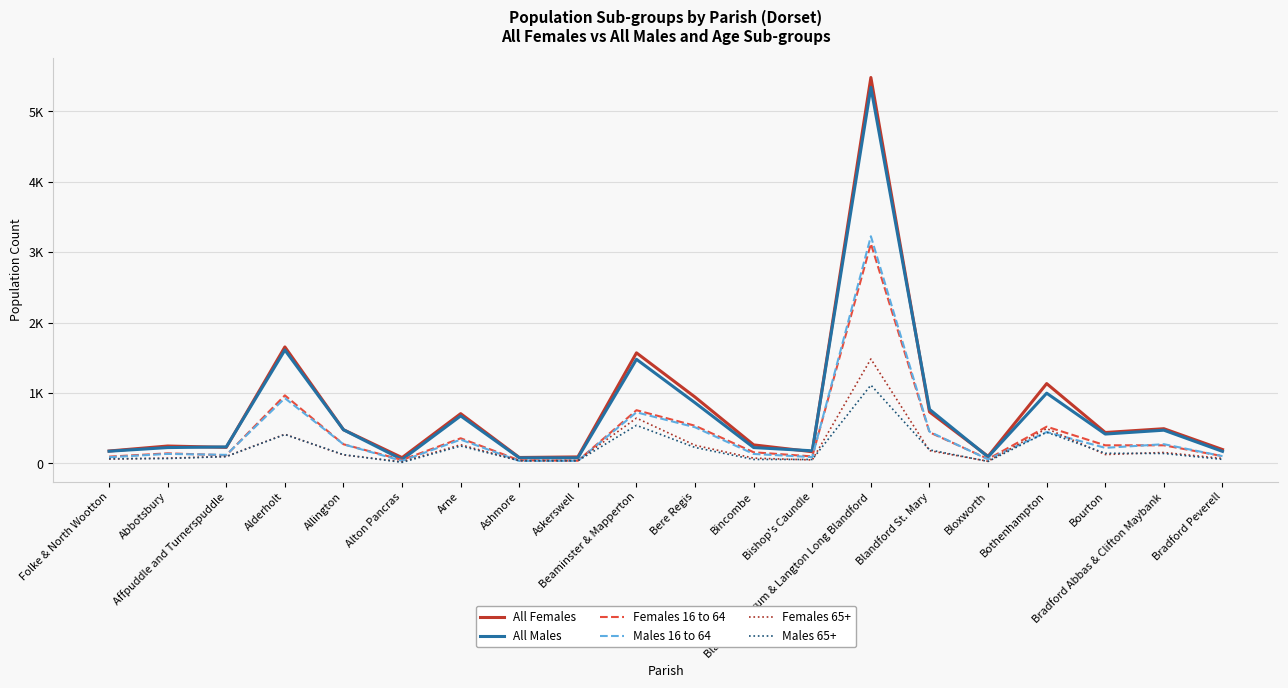

True or false: Females 65+ and All Males intersect in this chart.

False